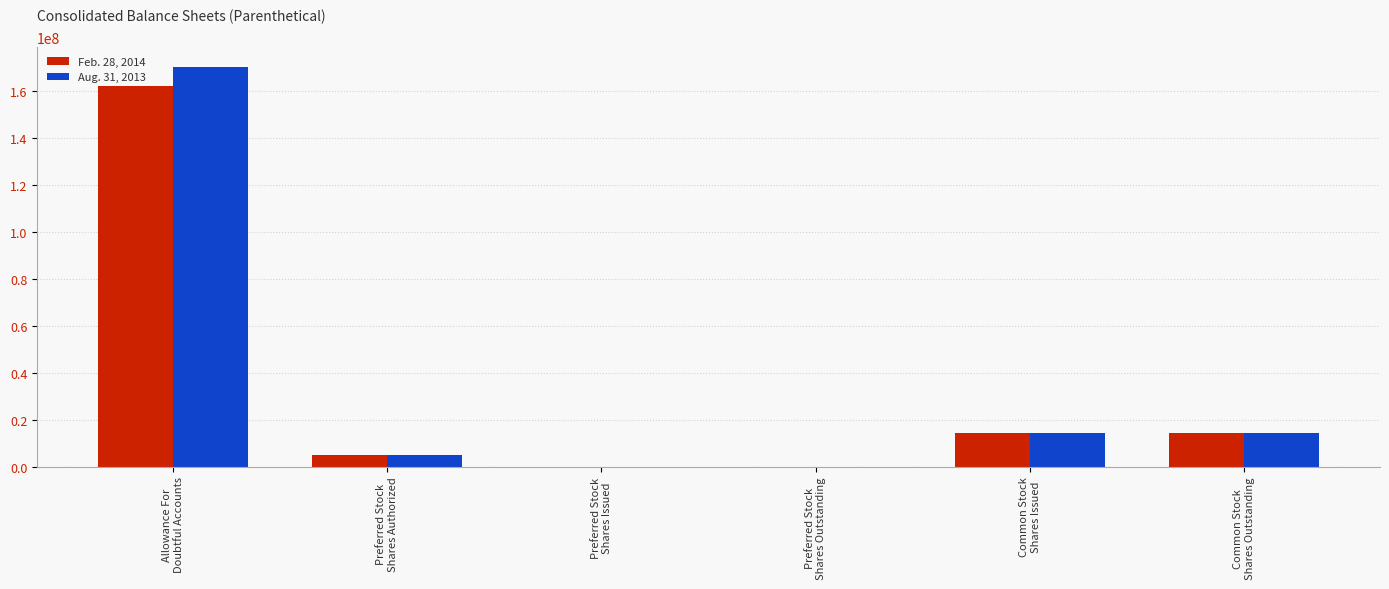

Which series has the largest range (max minus min)?

Aug. 31, 2013